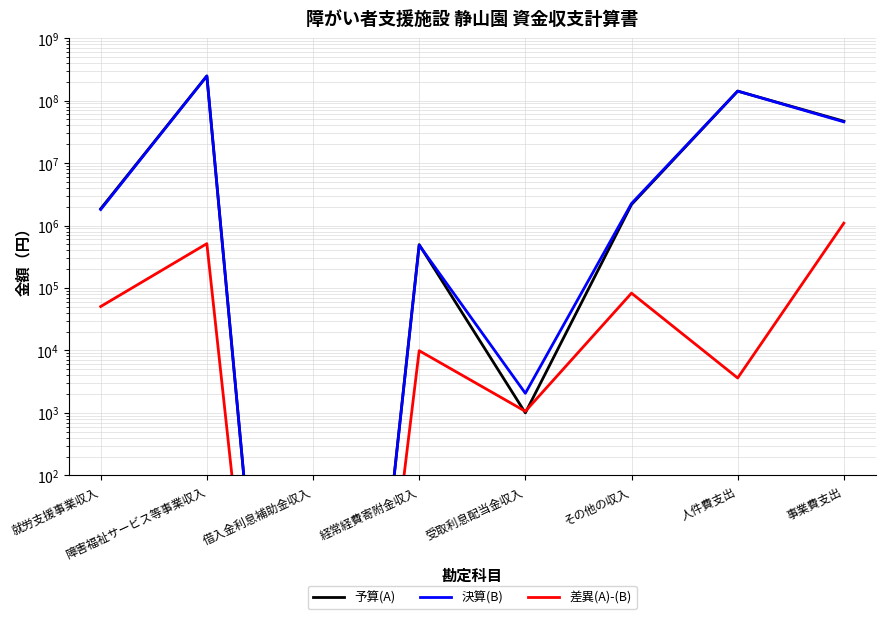

Reading left to right, extract all data points from this chart.

予算(A): 1854000.0	247765000.0	0.0	494000.0	1000.0	2168000.0	141930000.0	46784000.0
決算(B): 1803549.0	248277473.0	0.0	484096.0	2060.0	2250655.0	141926378.0	45693518.0
差異(A)-(B): 50451.0	512473.0	0.0	9904.0	1060.0	82655.0	3622.0	1090482.0